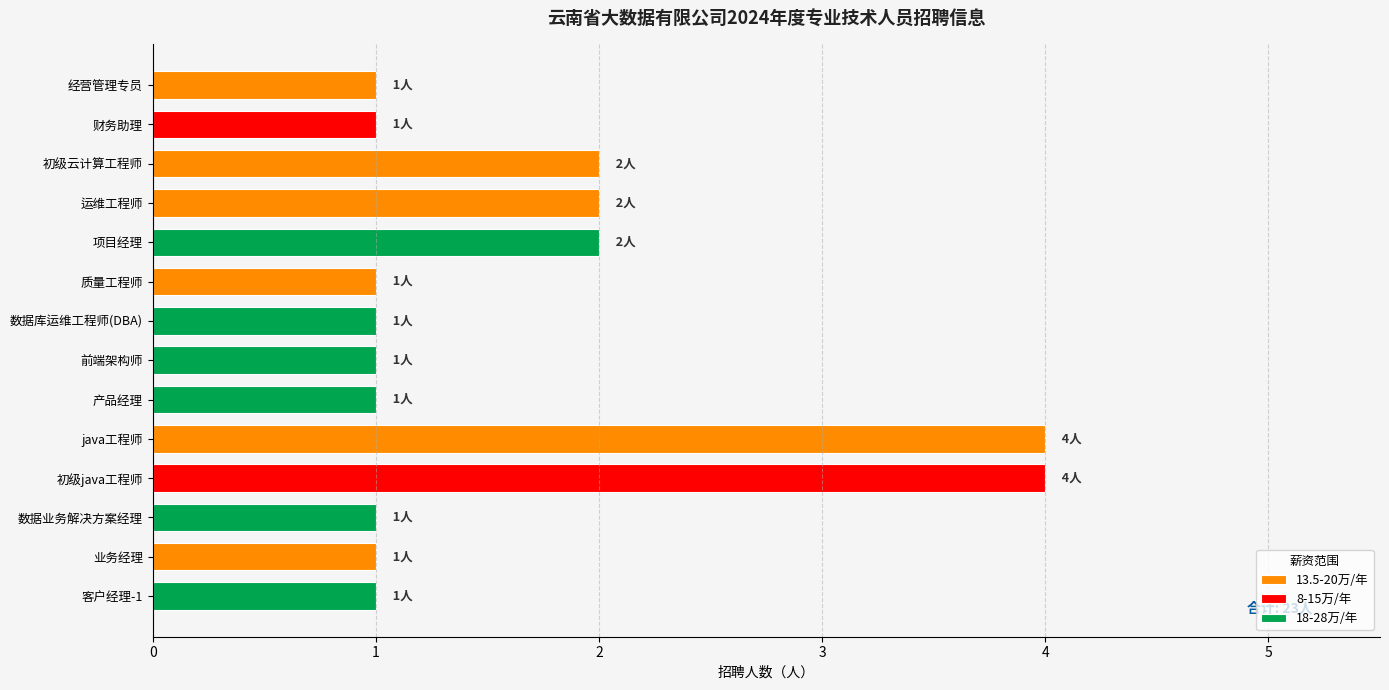

The value at 质量工程师 is 1. True or false?

True